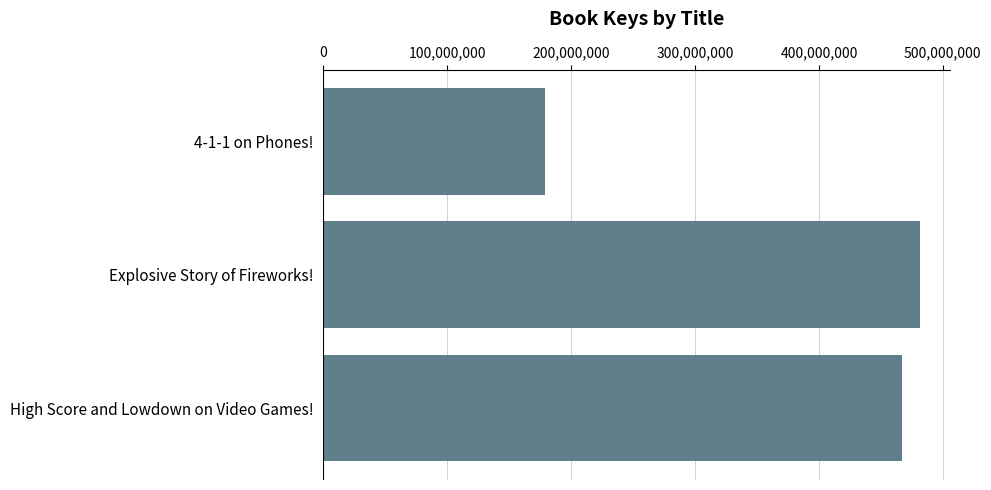

Approximately how many times larger is the value at High Score and Lowdown on Video Games! compared to Explosive Story of Fireworks!?

1.0